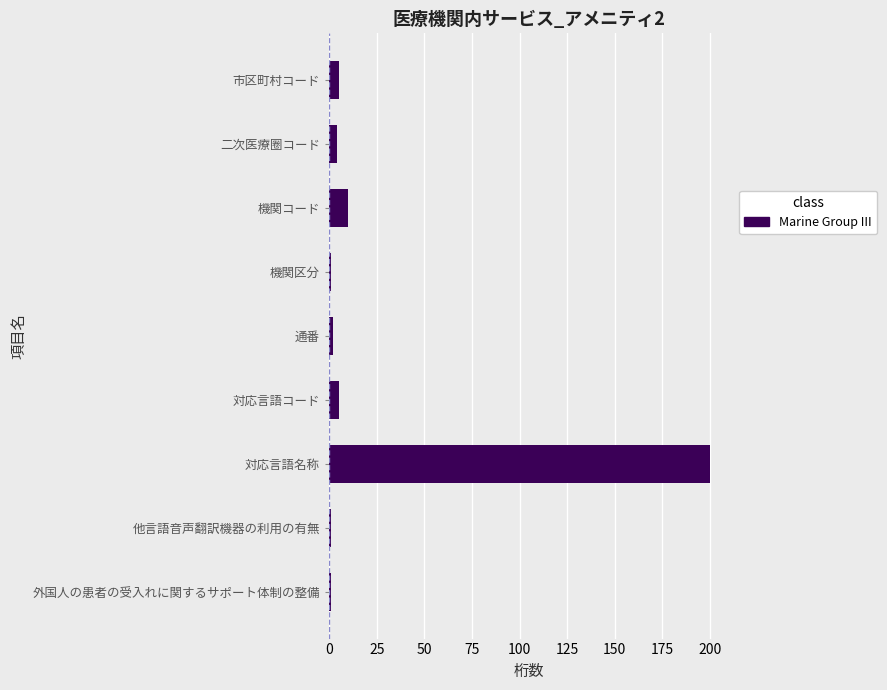

Reading top to bottom, what are all the values shown in this chart?

市区町村コード=5	二次医療圈コード=4	機関コード=10	機関区分=1	通番=2	対応言語コード=5	対応言語名称=200	他言語音声翻訳機器の利用の有無=1	外国人の患者の受入れに関するサポート体制の整備=1